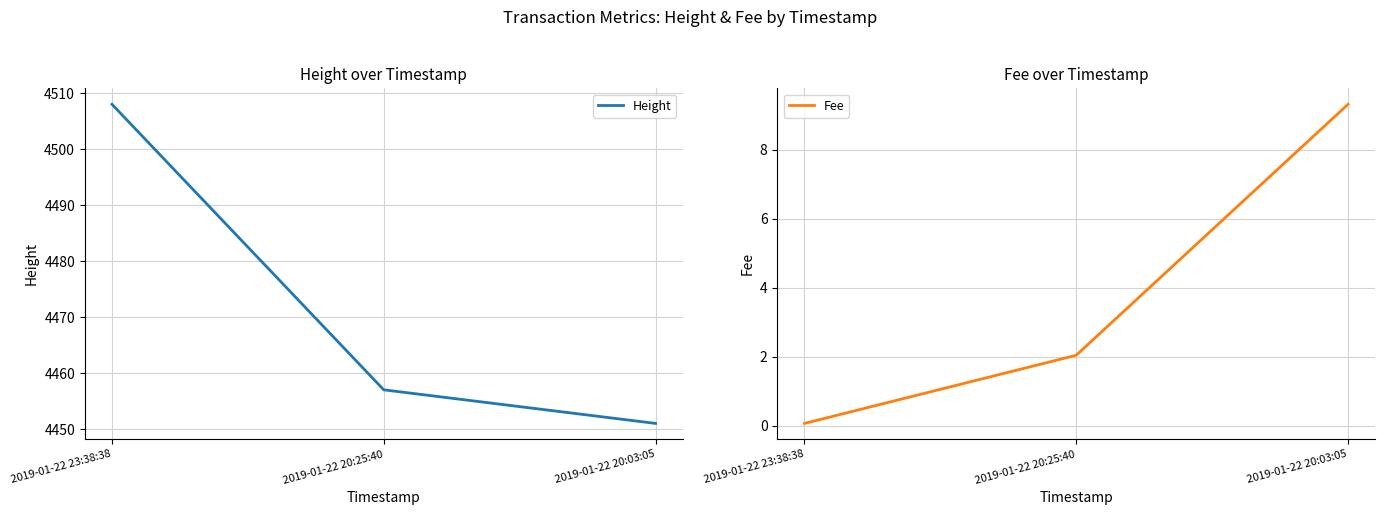

What is the minimum value shown in the chart?

0.1